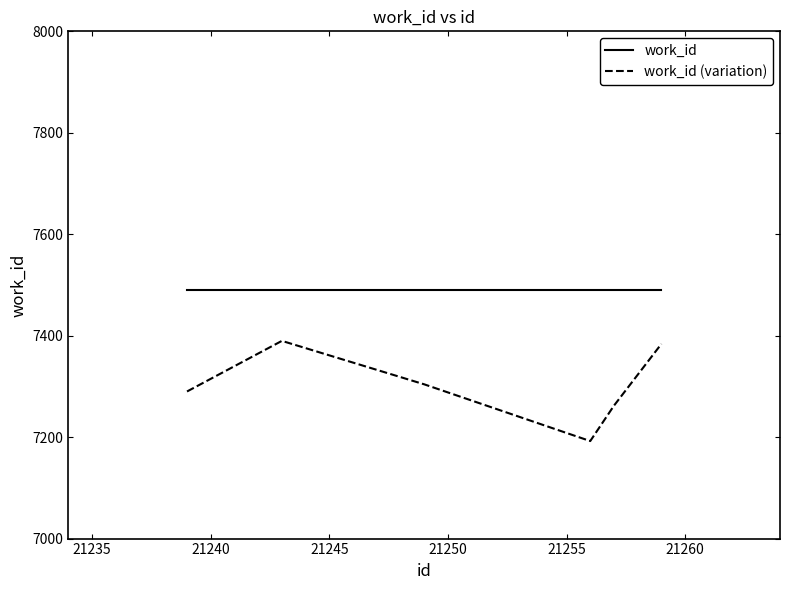

Count the number of data series in this chart.

2